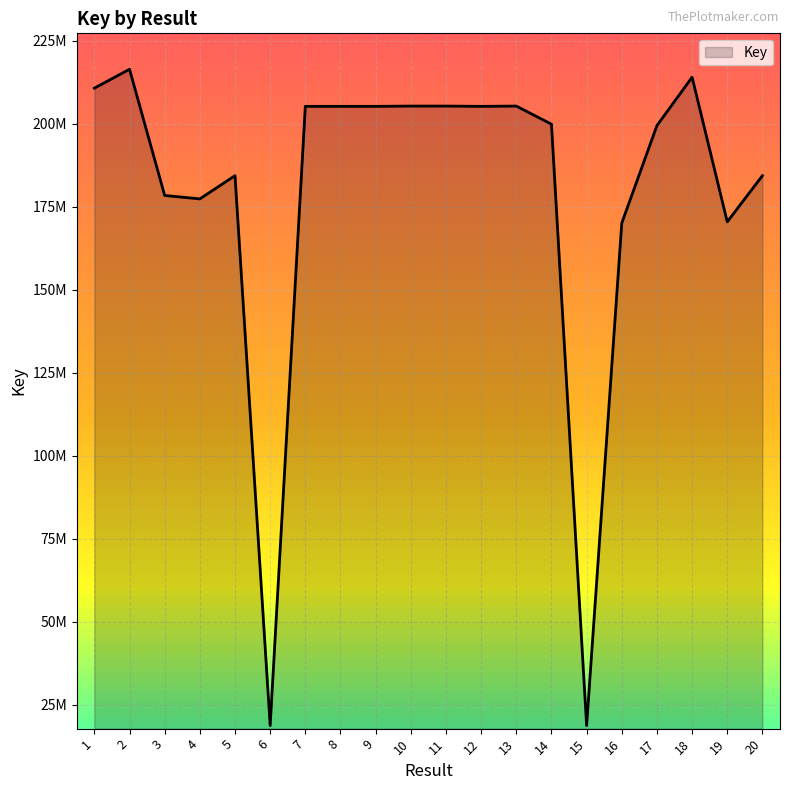

What is the value of the 18th point from the left?

213963300